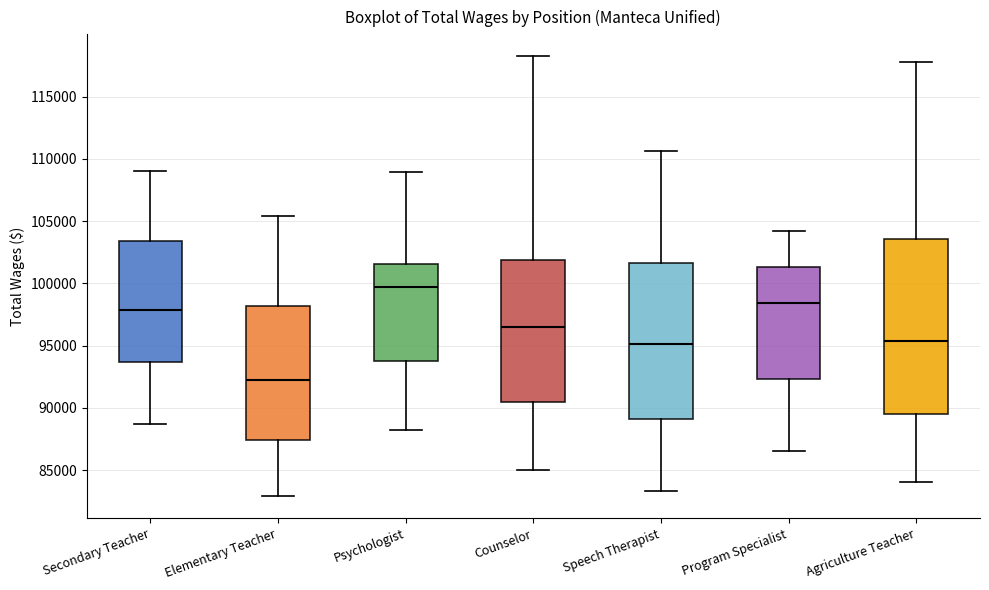

Which box has the lowest median line?

Elementary Teacher